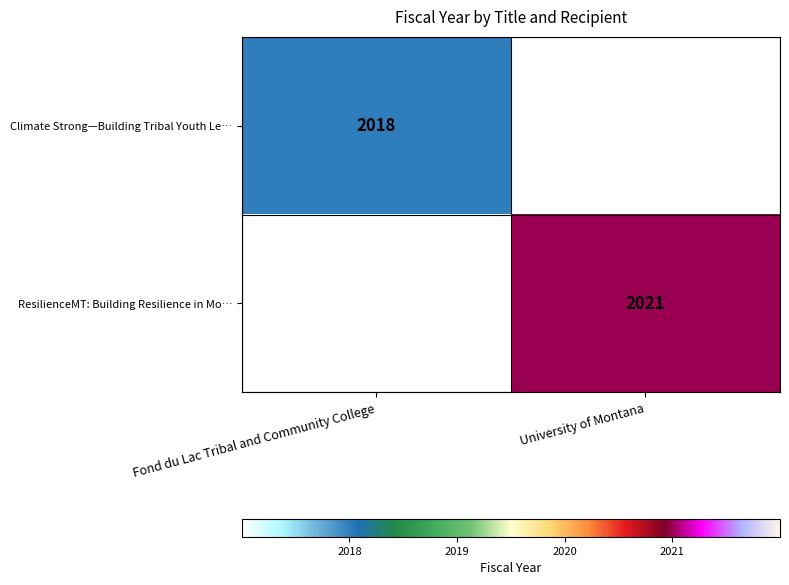

True or false: Climate Strong—Building Tribal Youth Le… has a value of 574 at Fond du Lac Tribal and Community College.

False